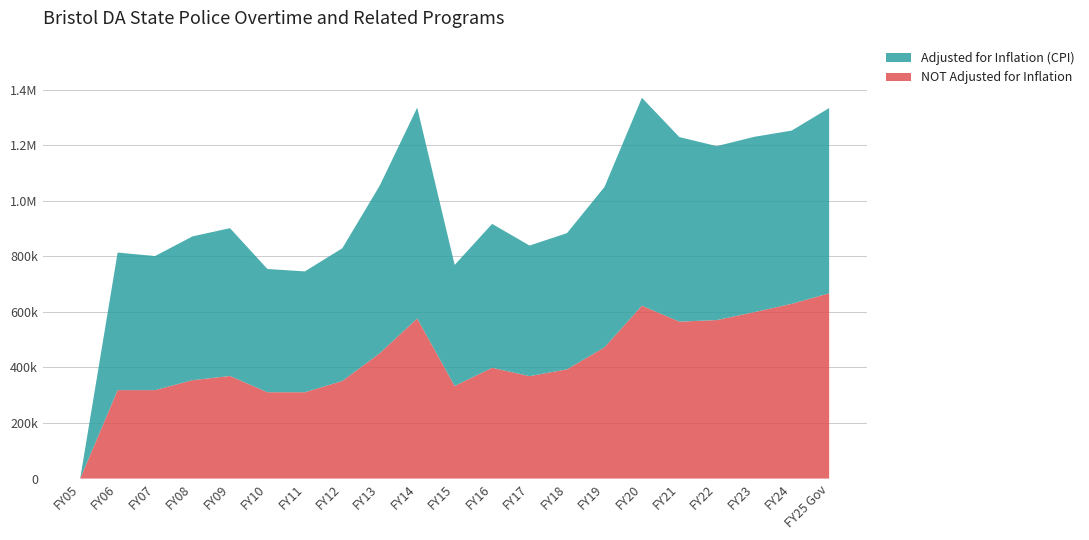

Reading right to left, transcribe all the data shown in this chart.

Adjusted for Inflation (CPI): 666841	623582	631006	626048	664253	748414	577074	490344	470068	517925	435720	758815	603478	477681	434971	443600	532188	517653	482612	495155	0
NOT Adjusted for Inflation: 666841	629095	599138	570608	564958	622294	472362	393218	368693	398810	333296	576318	451318	351318	310779	310779	369209	354165	318380	318380	0